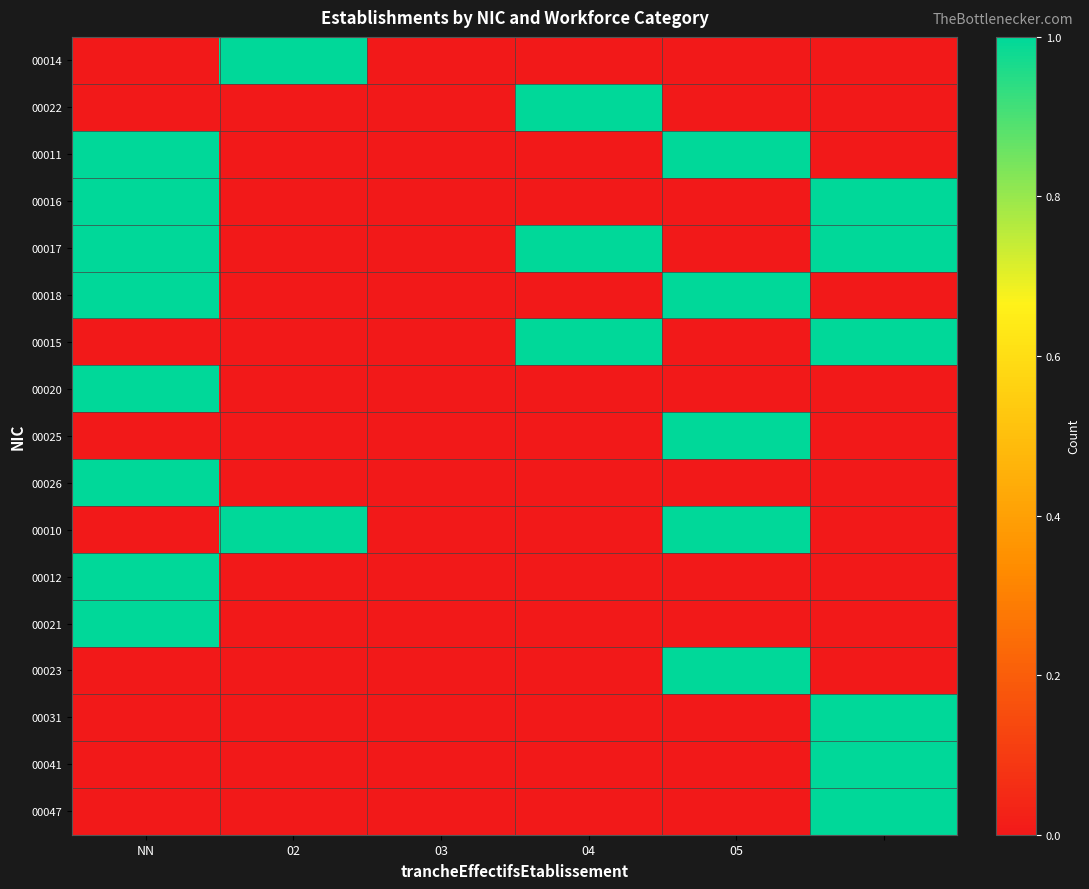

Reading left to right, transcribe all the data shown in this chart.

00014: 0	1	0	0	0	0
00022: 0	0	0	1	0	0
00011: 1	0	0	0	1	0
00016: 1	0	0	0	0	1
00017: 1	0	0	1	0	1
00018: 1	0	0	0	1	0
00015: 0	0	0	1	0	1
00020: 1	0	0	0	0	0
00025: 0	0	0	0	1	0
00026: 1	0	0	0	0	0
00010: 0	1	0	0	1	0
00012: 1	0	0	0	0	0
00021: 1	0	0	0	0	0
00023: 0	0	0	0	1	0
00031: 0	0	0	0	0	1
00041: 0	0	0	0	0	1
00047: 0	0	0	0	0	1